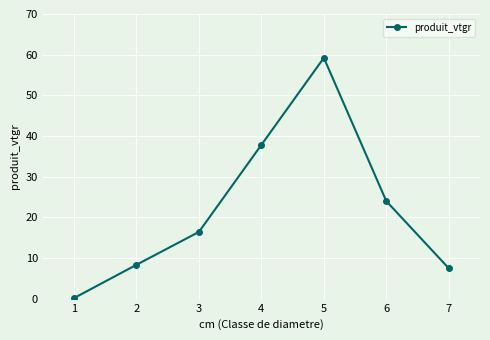

How many interior local peaks (higher than both neighbors) does the data have?

1